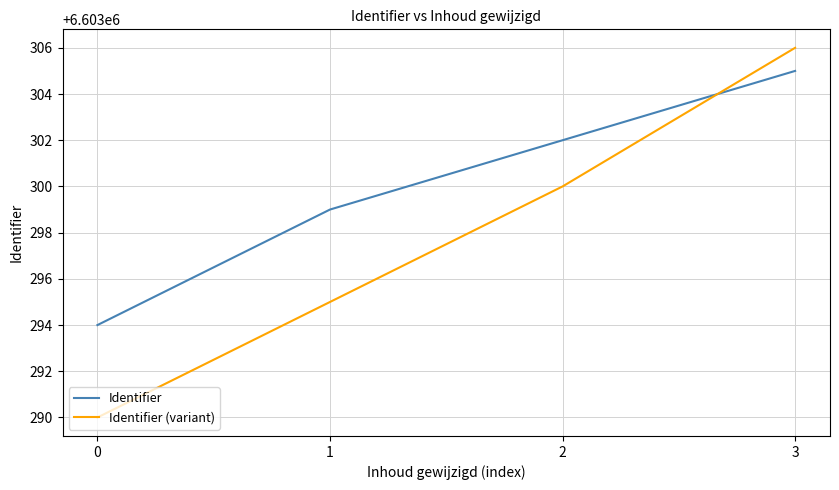

Rank the series by their maximum value, from highest to lowest.

Identifier (variant), Identifier